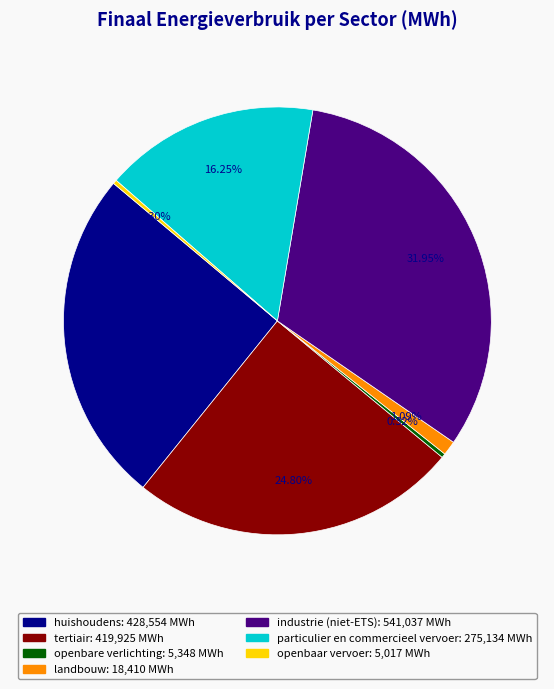

Between huishoudens and openbaar vervoer, which is larger?

huishoudens